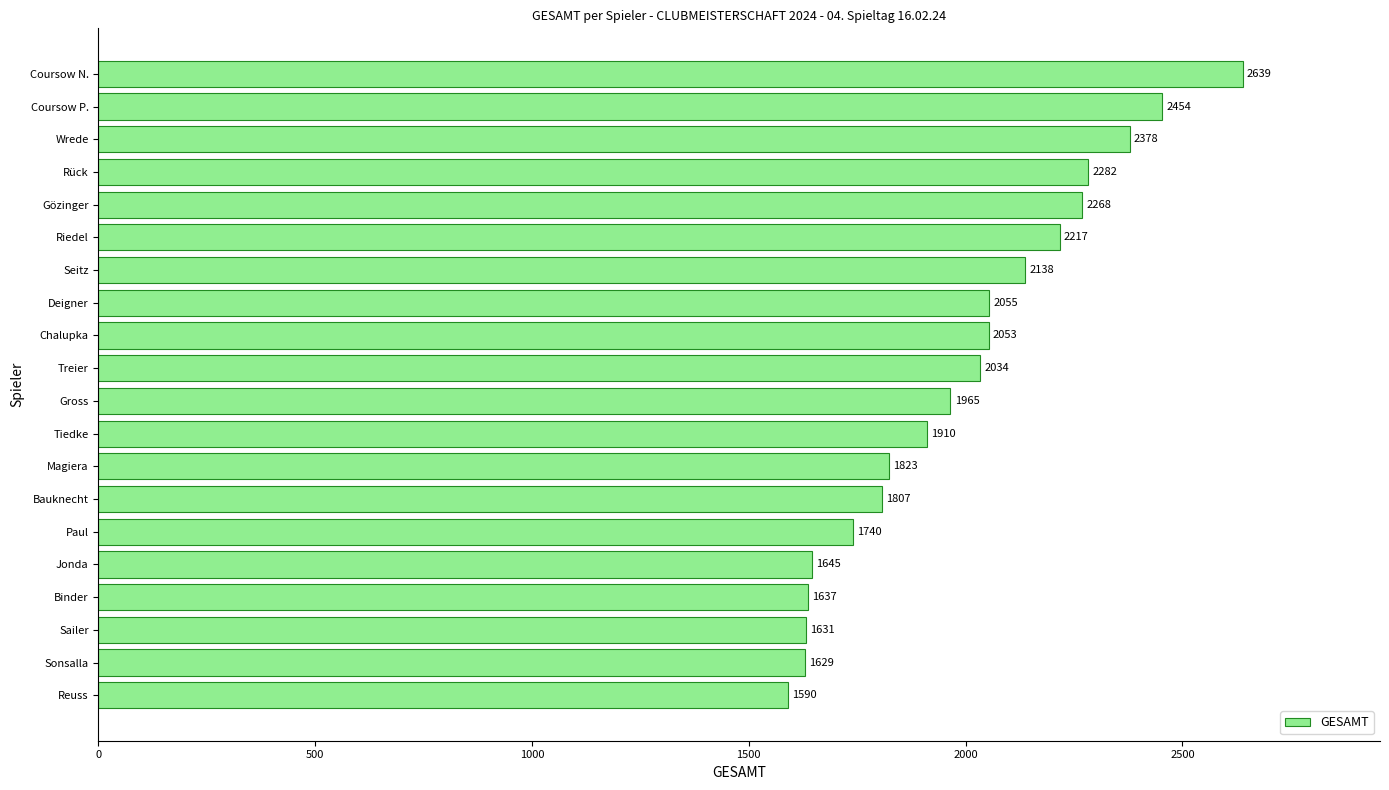

What is the change in value from Coursow P. to Chalupka?

-401